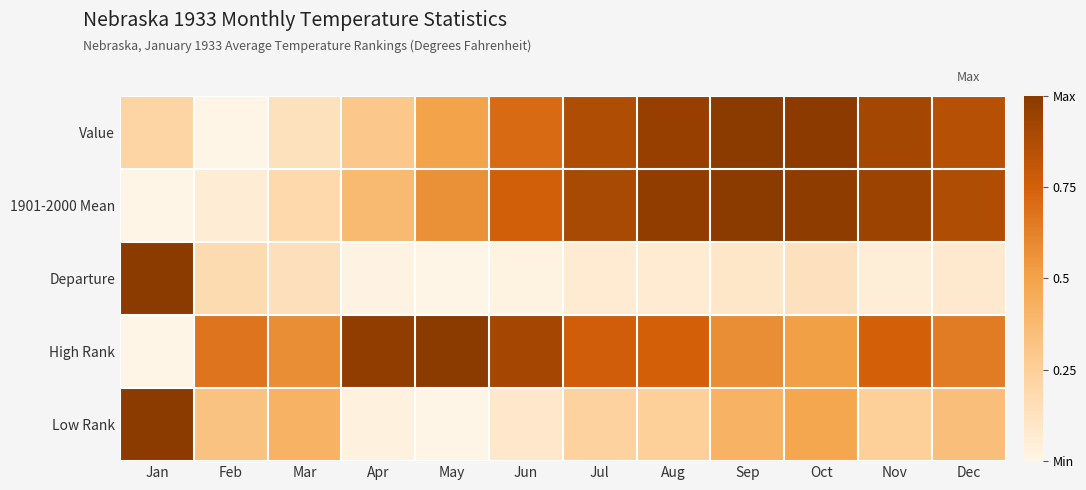

List the series in order of their peak value, lowest first.

Value, 1901-2000 Mean, Departure, High Rank, Low Rank